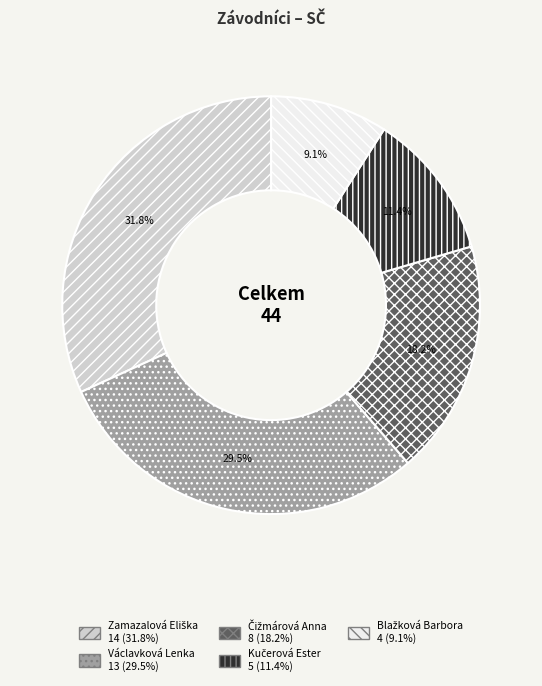

Does any single category account for the majority?

No